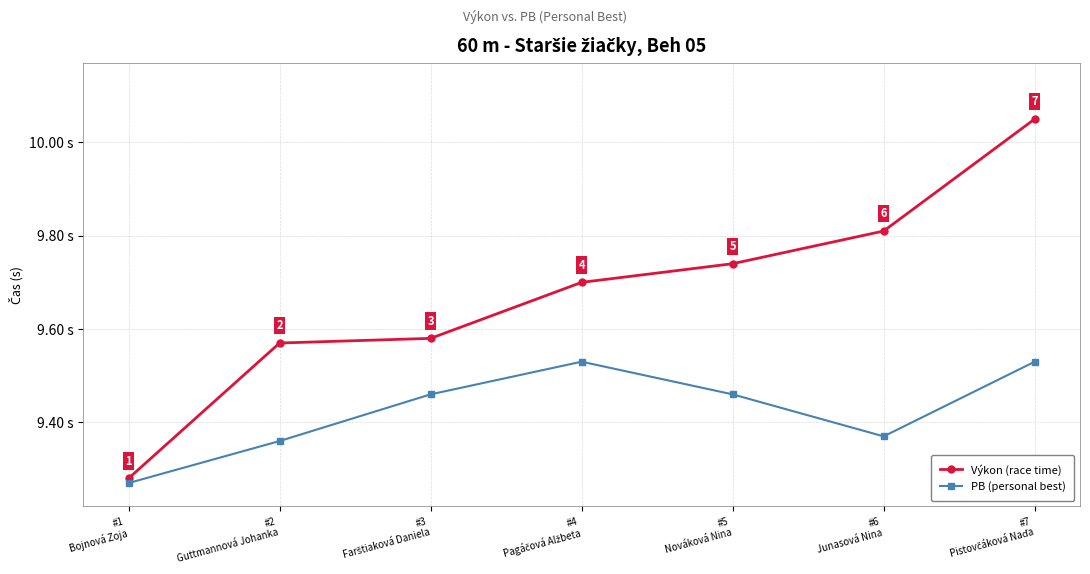

Which series has the largest total across all categories?

Výkon (race time)